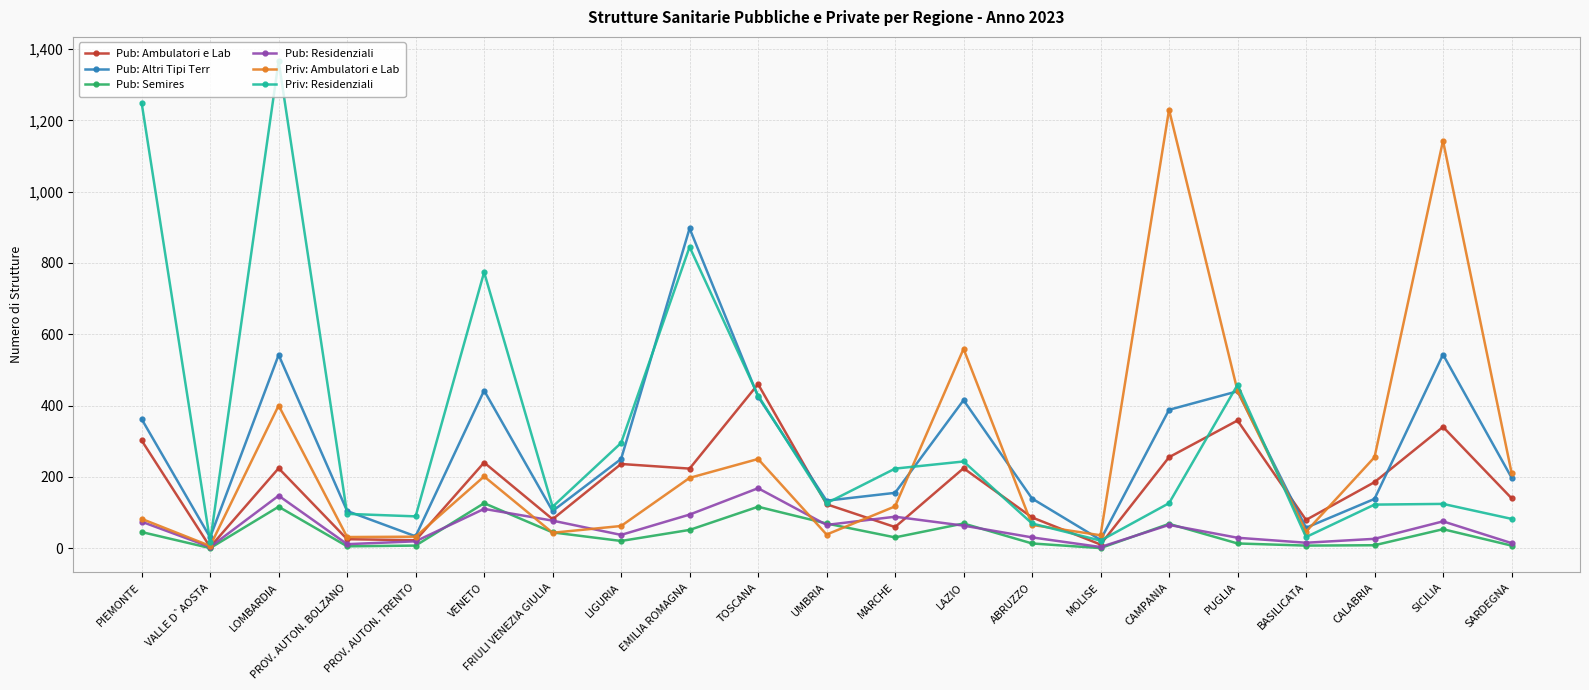

True or false: Pub: Residenziali and Pub: Ambulatori e Lab intersect in this chart.

True